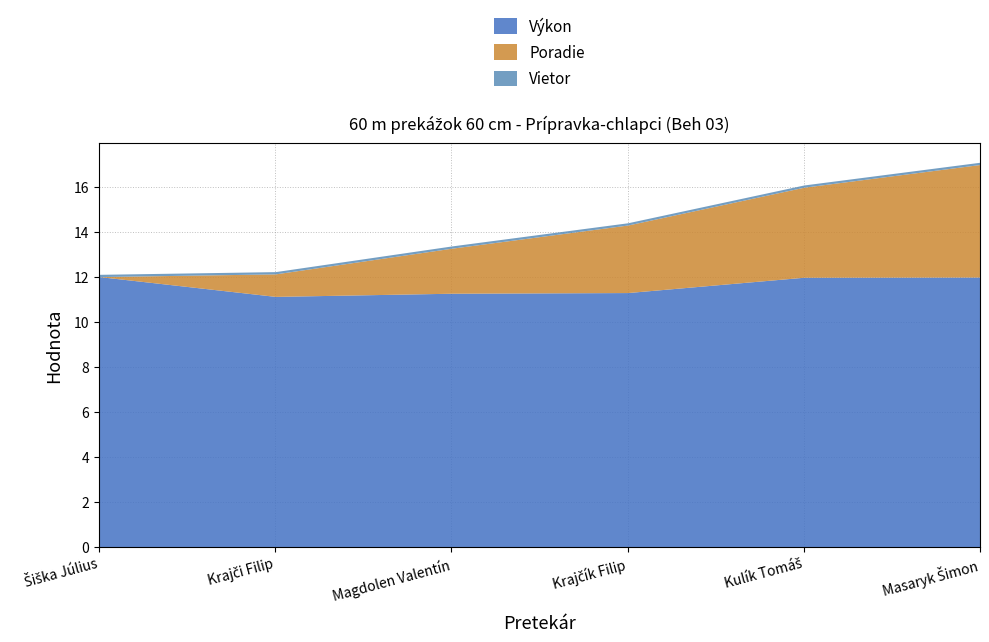

What is the label of the 6th point from the left?

Masaryk Šimon